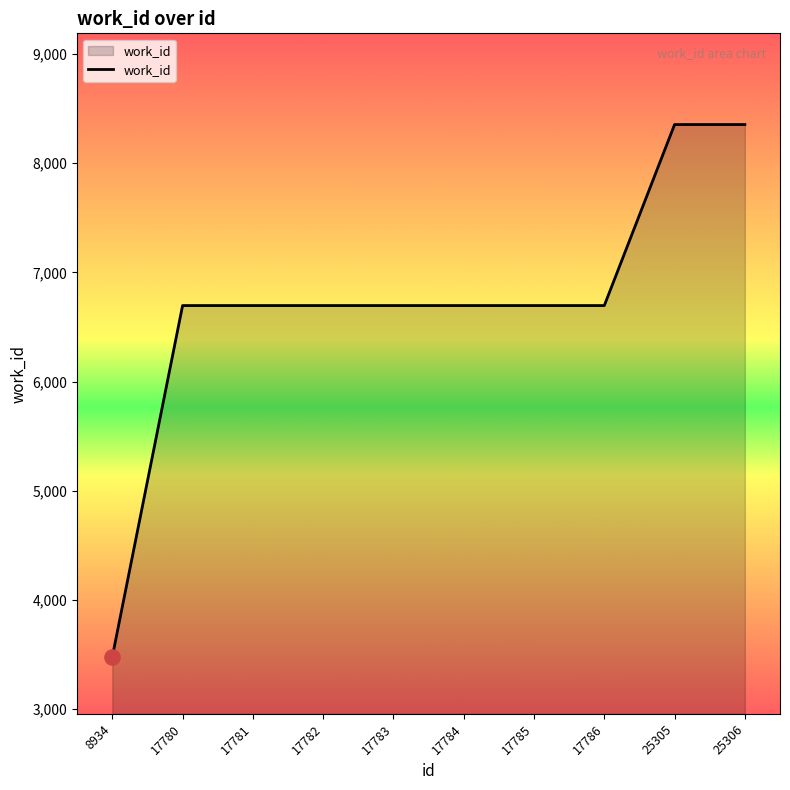

What is the ratio of the value at 17781 to the value at 8934?

1.9